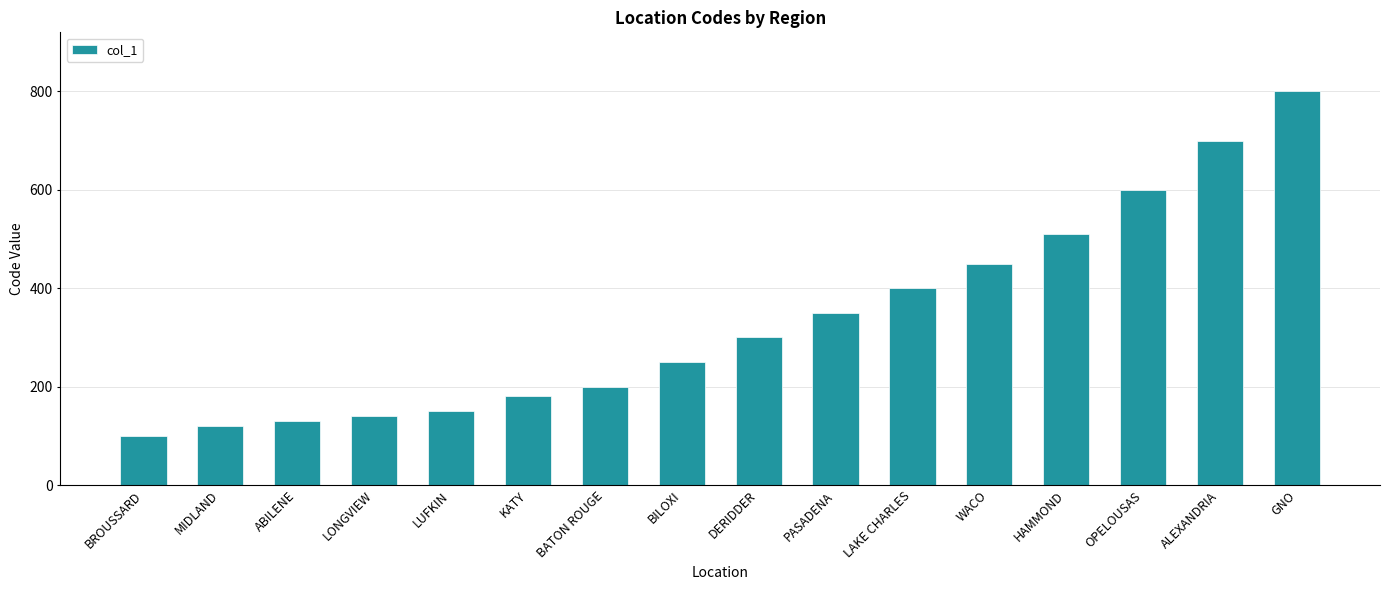

Reading left to right, list all the values displayed in this chart.

BROUSSARD=100	MIDLAND=120	ABILENE=130	LONGVIEW=140	LUFKIN=150	KATY=180	BATON ROUGE=200	BILOXI=250	DERIDDER=300	PASADENA=350	LAKE CHARLES=400	WACO=450	HAMMOND=510	OPELOUSAS=600	ALEXANDRIA=700	GNO=800